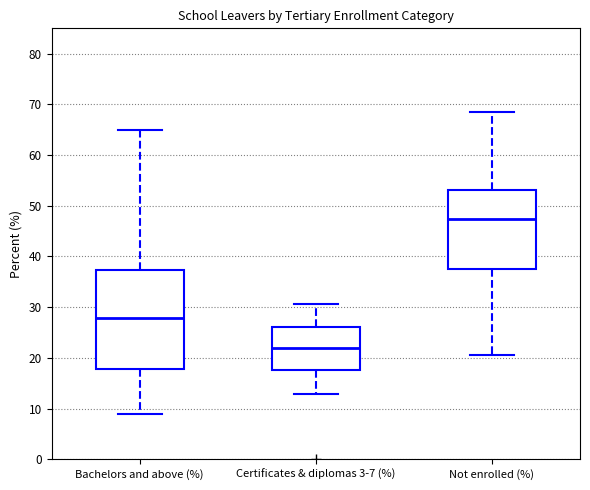

Which box's median line is the lowest?

Certificates & diplomas 3-7 (%)